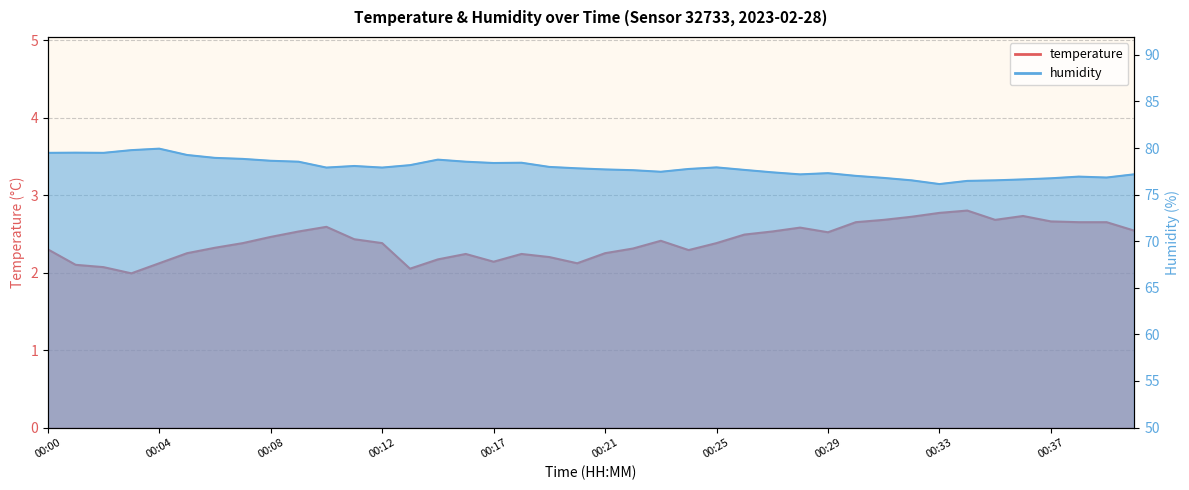

Reading left to right, list all the values displayed in this chart.

temperature: 2.3	2.1	2.1	2.0	2.1	2.2	2.3	2.4	2.5	2.5	2.6	2.4	2.4	2.0	2.2	2.2	2.1	2.2	2.2	2.1	2.2	2.3	2.4	2.3	2.4	2.5	2.5	2.6	2.5	2.6	2.7	2.7	2.8	2.8	2.7	2.7	2.7	2.6	2.6	2.5
humidity: 79.5	79.5	79.5	79.8	79.9	79.2	78.9	78.8	78.6	78.5	77.9	78.1	77.9	78.2	78.8	78.5	78.4	78.4	78.0	77.8	77.7	77.6	77.5	77.8	77.9	77.7	77.4	77.2	77.3	77.0	76.8	76.5	76.1	76.5	76.5	76.6	76.8	76.9	76.8	77.2